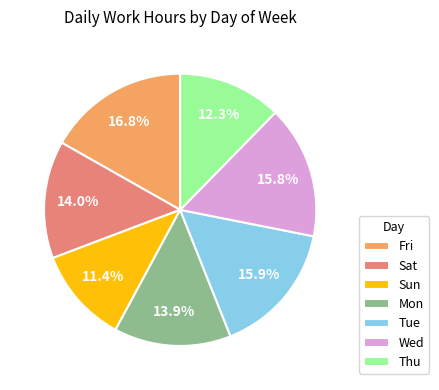

Approximately how many times larger is the value at Mon compared to Wed?

0.9